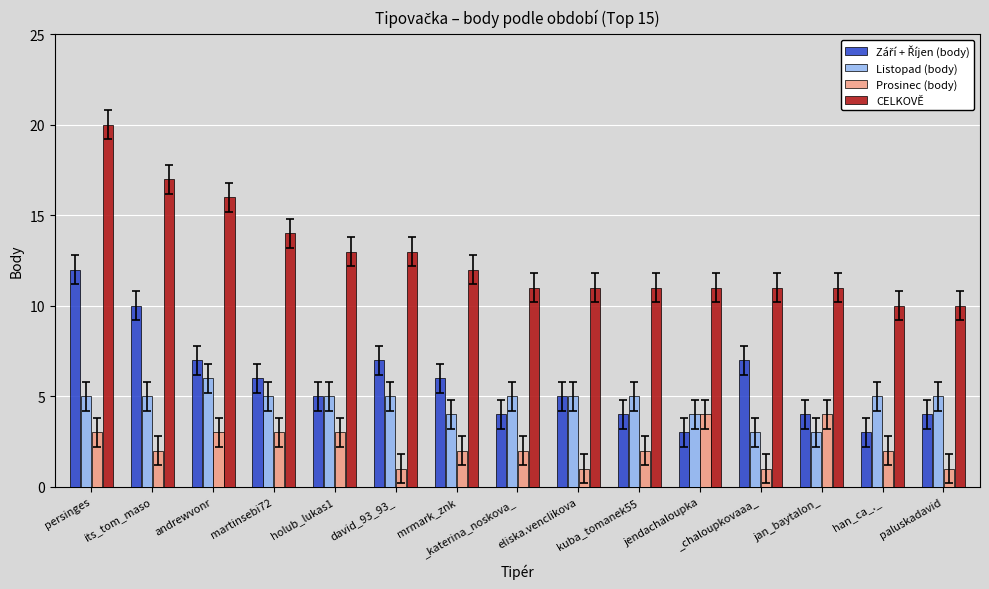

What is the difference between the highest and lowest values at jendachaloupka?

8